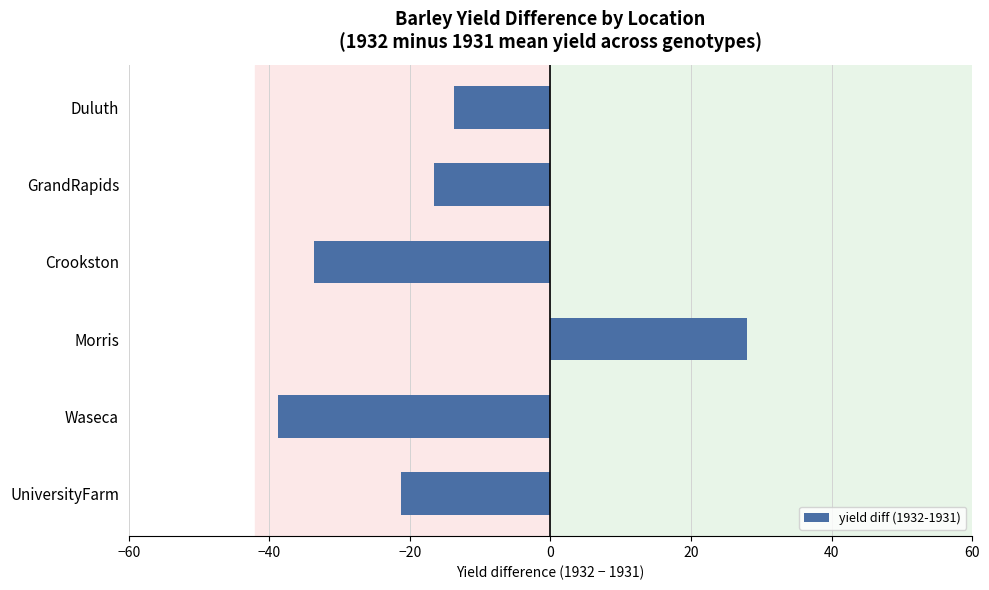

What is the difference between the maximum and minimum values?

66.7